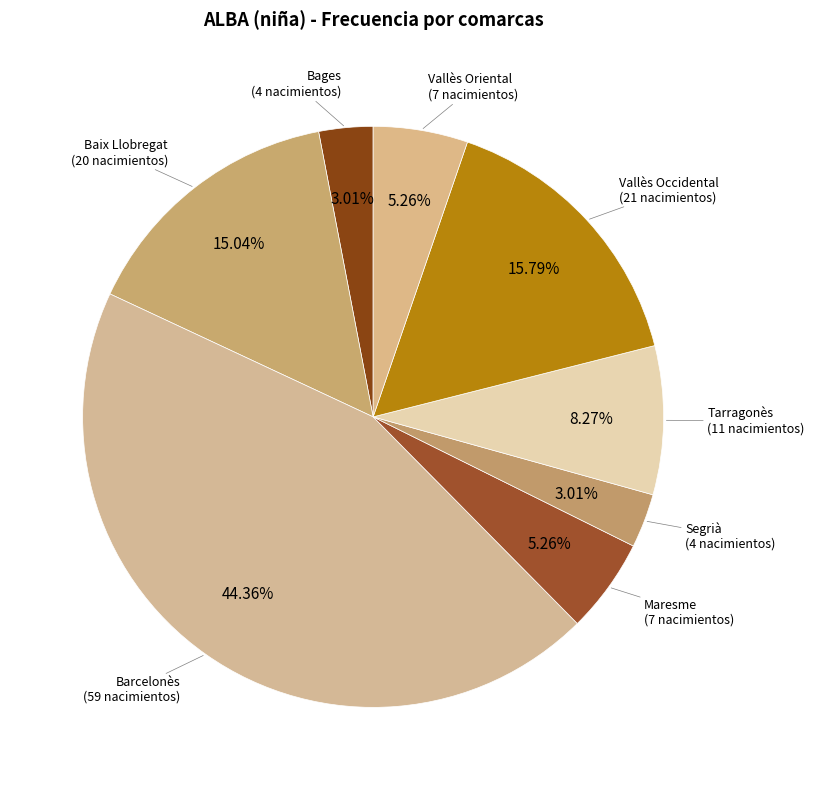

The Vallès Oriental slice represents 5% of the pie. True or false?

True